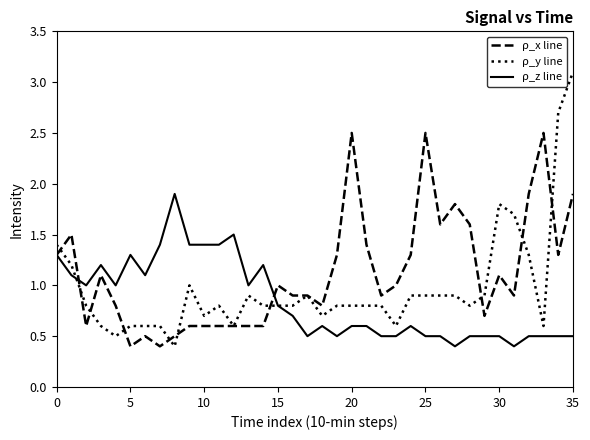

What is the maximum value shown in the chart?

3.1